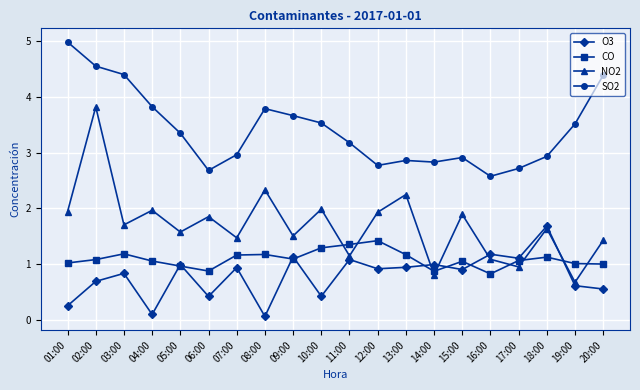

At how many categories does at least one series exceed 4?

4